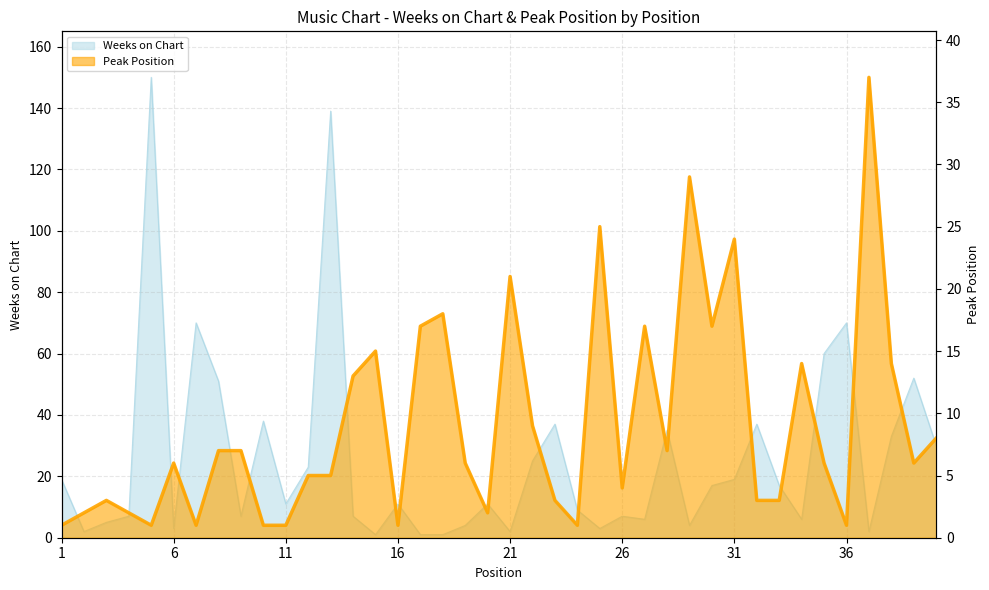

Does the chart display data point markers on the line(s)?

No